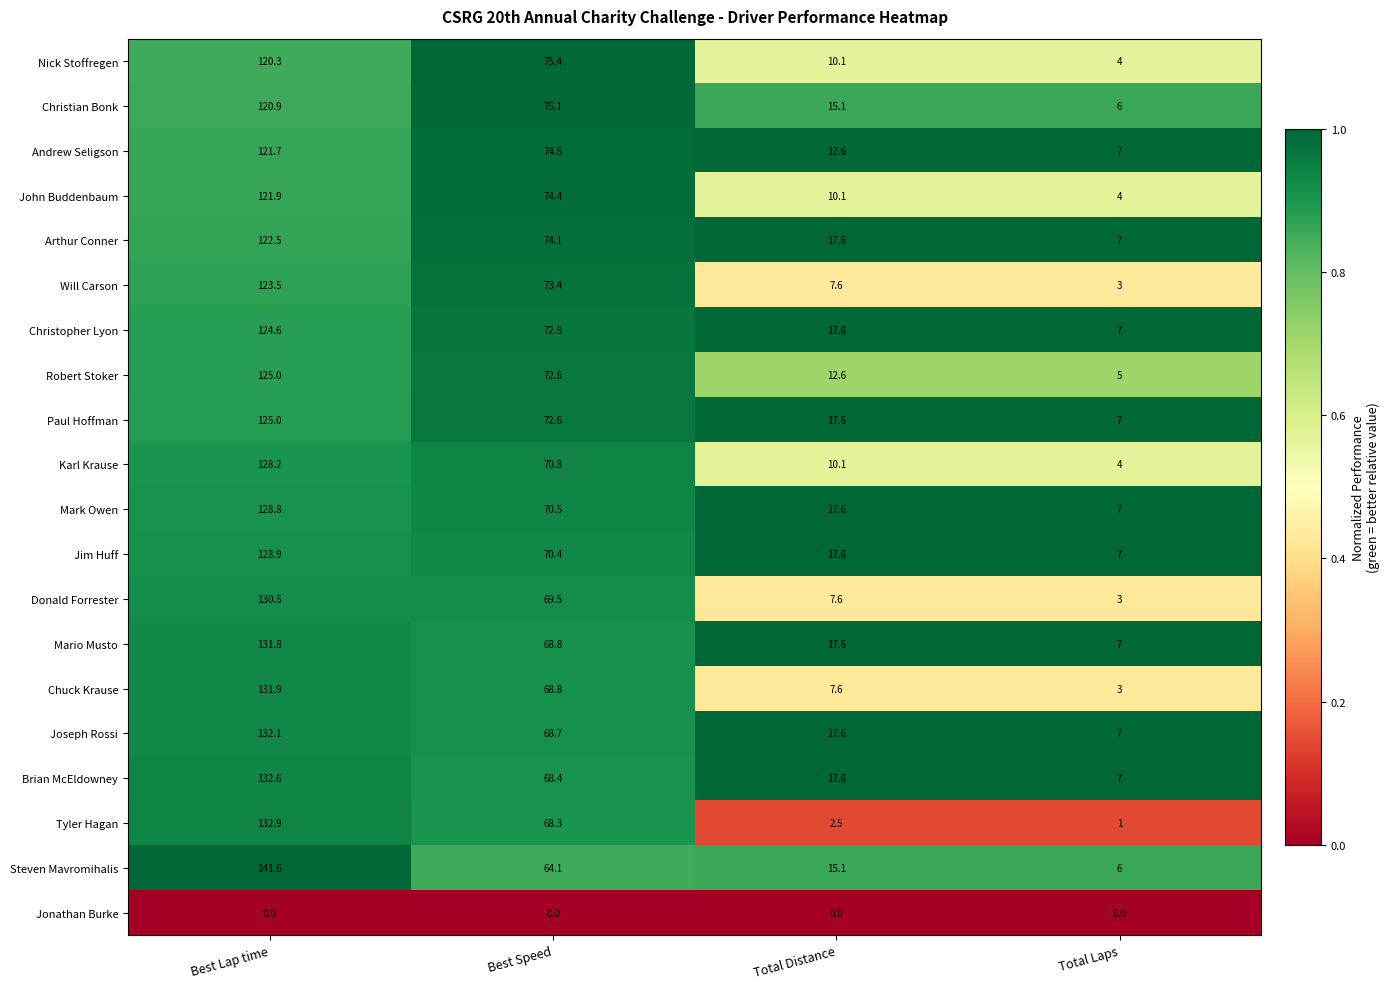

Is it true that Robert Stoker equals 165.2 at Best Lap time?

False